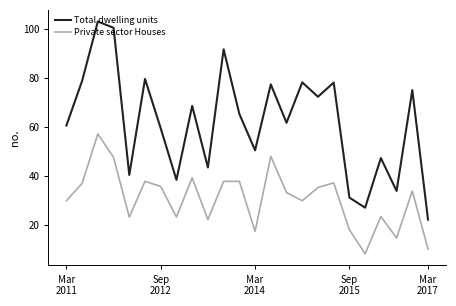

Which series has the largest range (max minus min)?

Total dwelling units